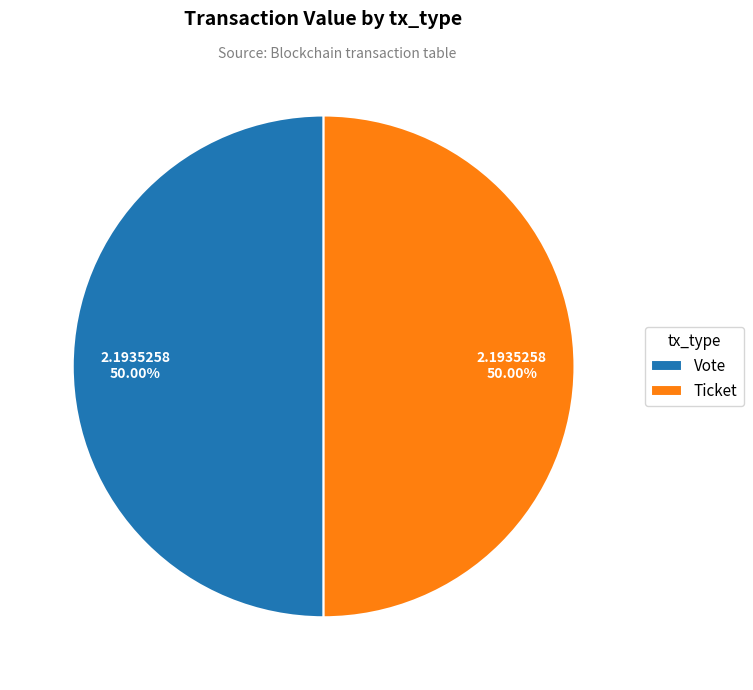

How many segments does this pie chart have?

2